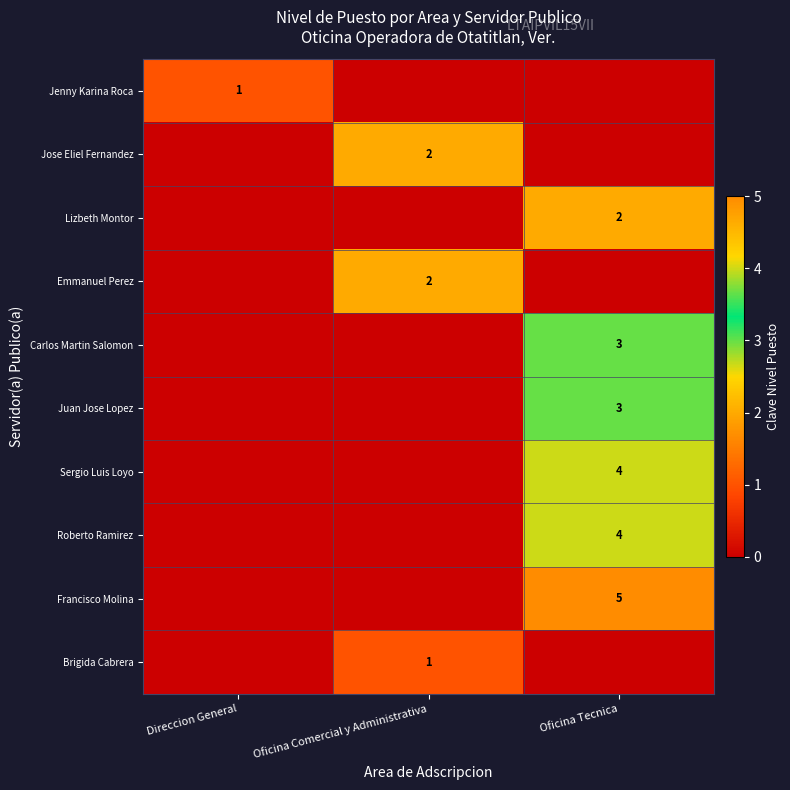

At which category is the sum across all series the highest?

Oficina Tecnica